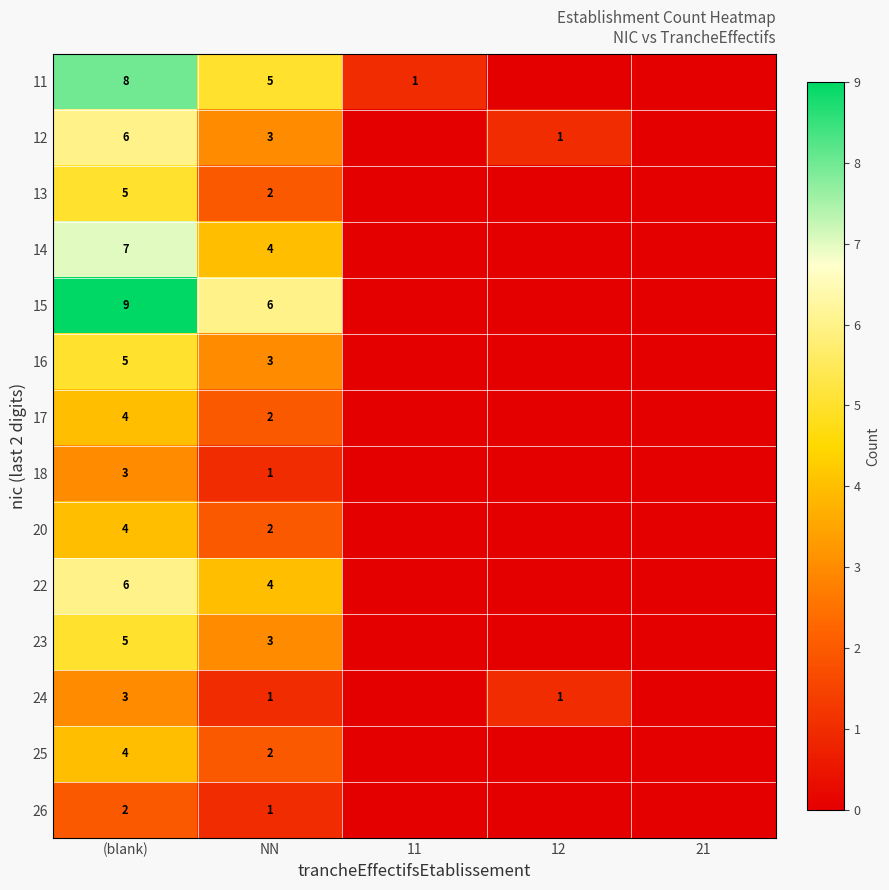

Is it true that 20 equals 1 at (blank)?

False